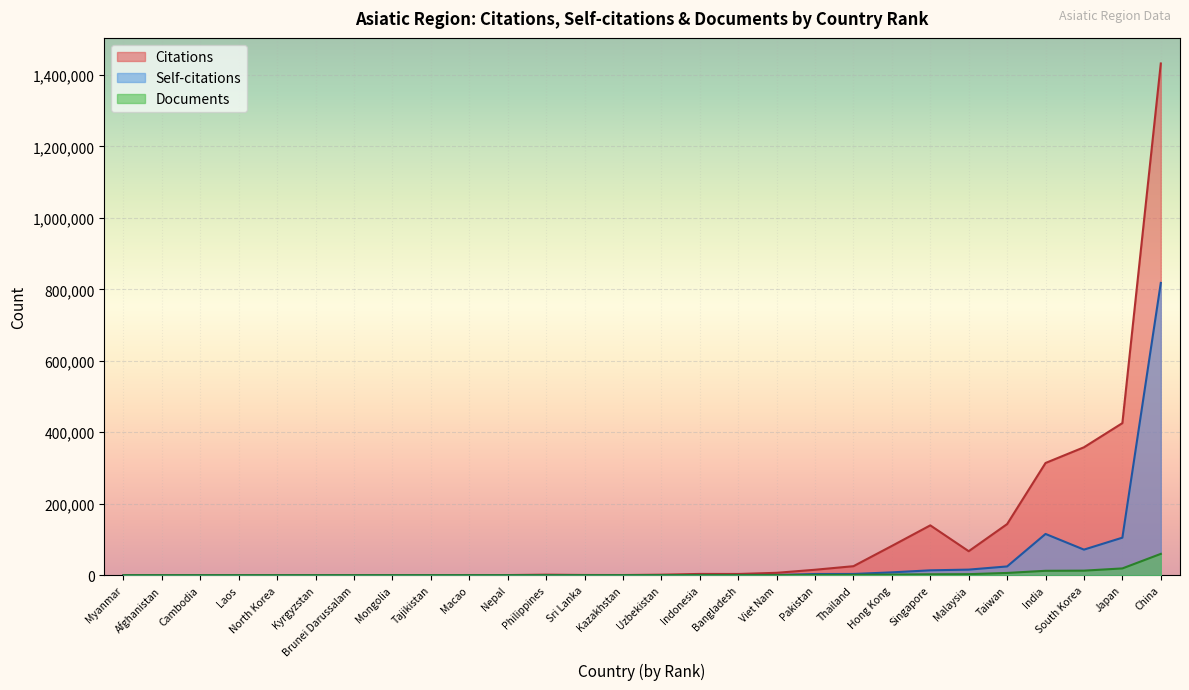

The value of Citations at Singapore is 139497. True or false?

True